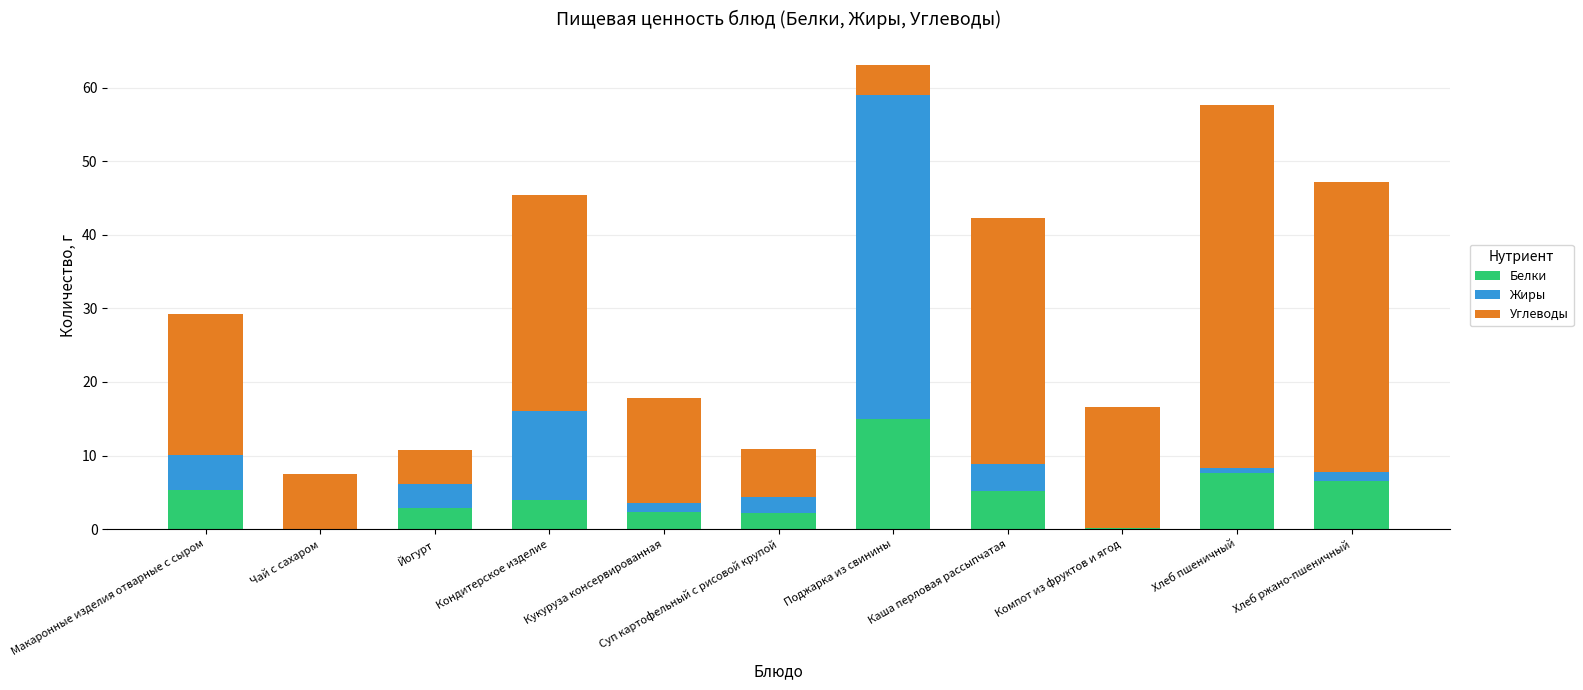

The value of Белки at Макаронные изделия отварные с сыром is 8.9. True or false?

False